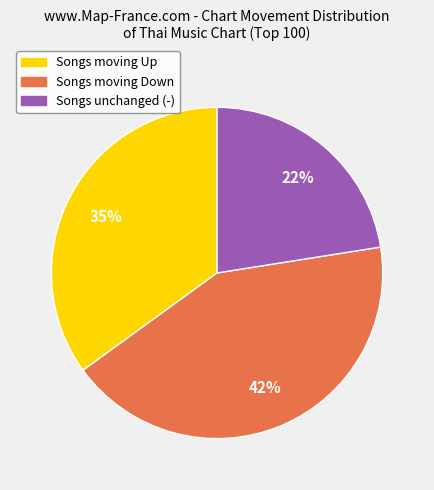

To the nearest percent, what is the average slice percentage?

33%